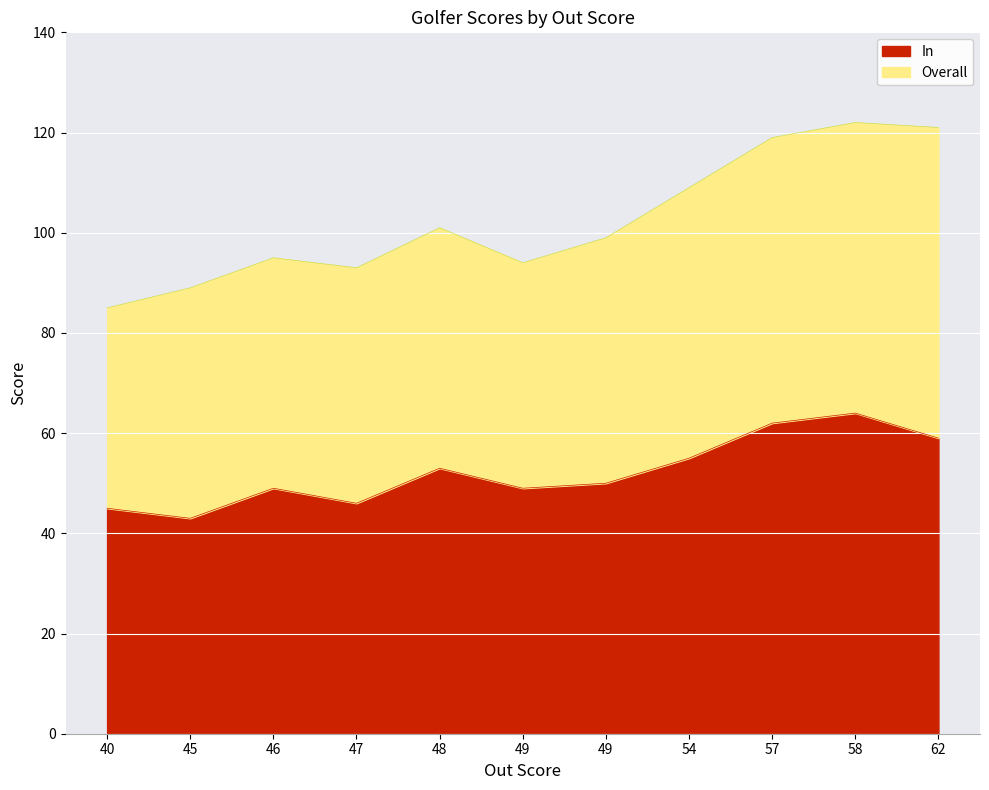

True or false: Overall has a value of 89 at 45.

True